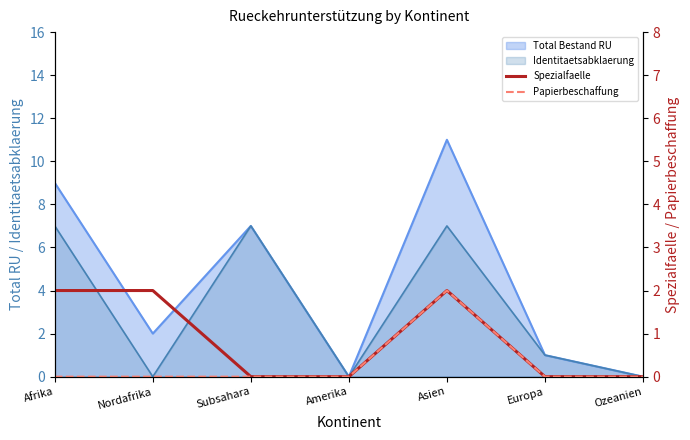

True or false: Spezialfaelle has a value of 0 at Europa.

True